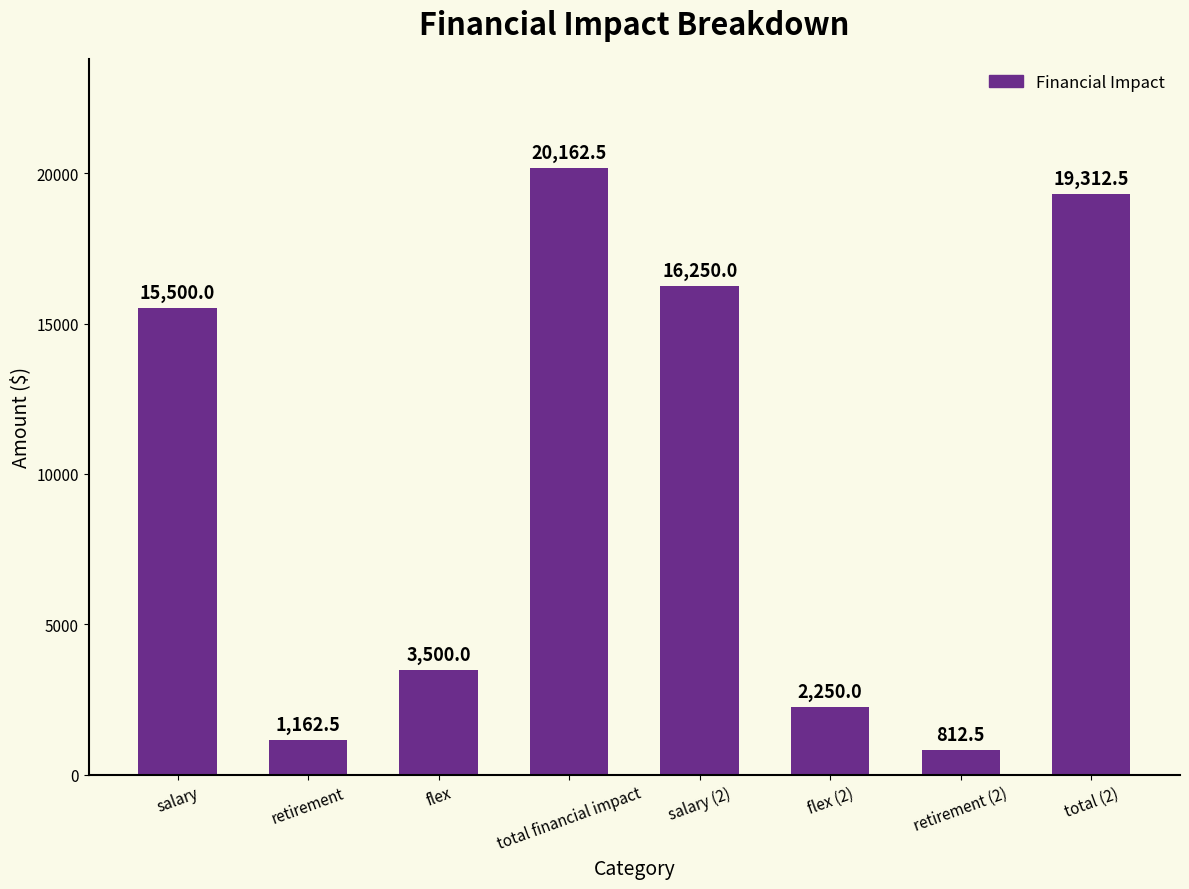

Count the number of categories in the chart.

8